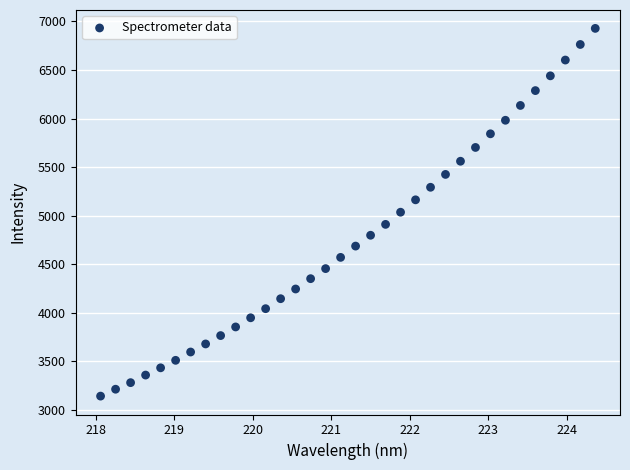

What is the range of Y values (max minus min)?

3788.0